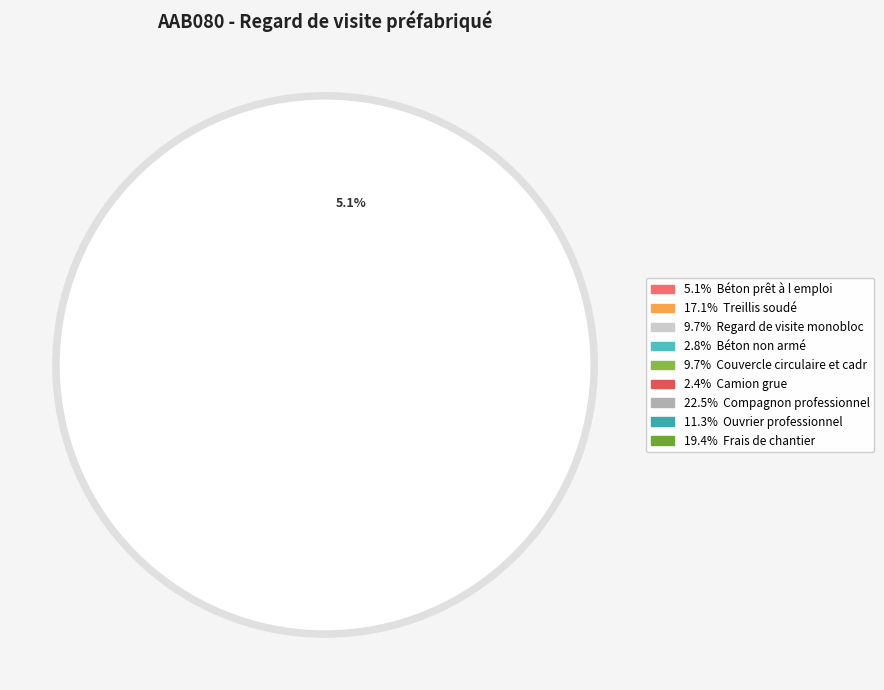

Rank the categories by value from lowest to highest.

Camion grue, Béton non armé, Béton prêt à l emploi, Regard de visite monobloc, Couvercle circulaire et cadre, Ouvrier professionnel, Treillis soudé, Frais de chantier, Compagnon professionnel